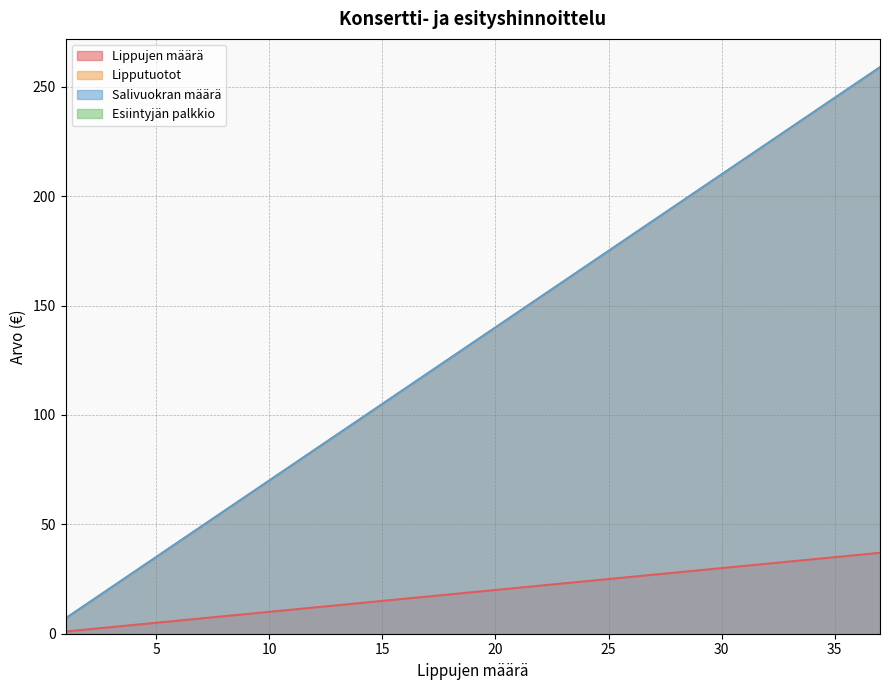

Which series has the widest spread of values?

Lipputuotot